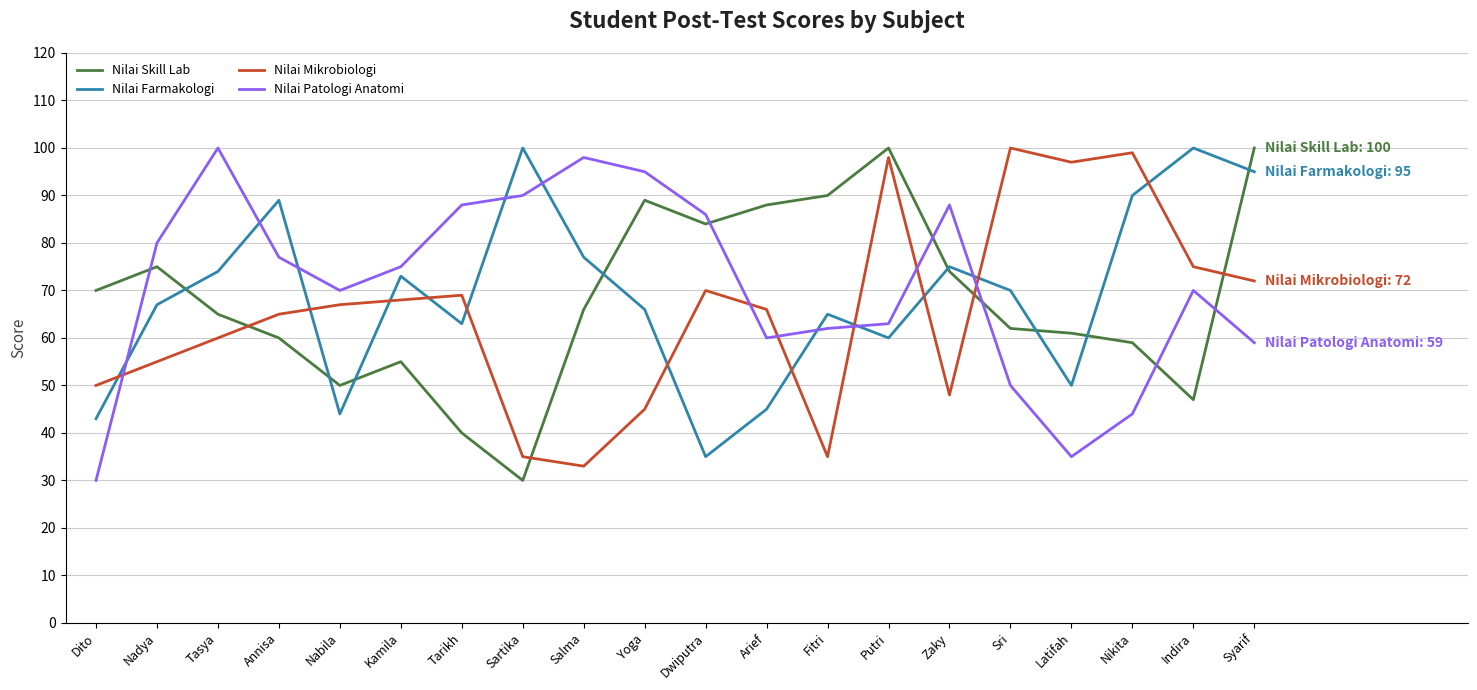

How many lines are shown in the chart?

4